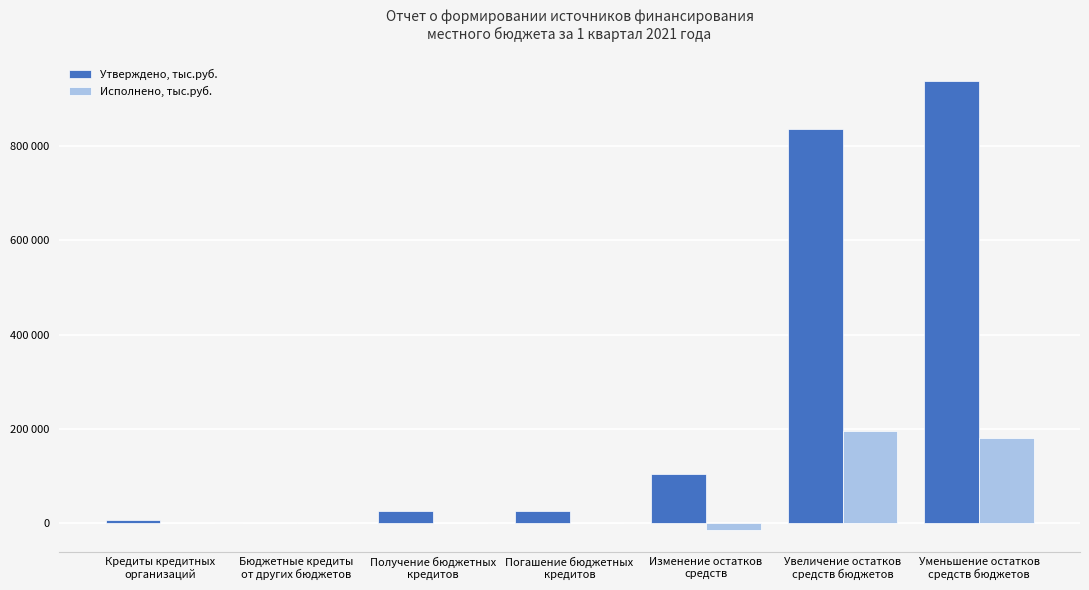

What is the value of the Утверждено, тыс.руб. bar at the 6th from the left?

835835.9